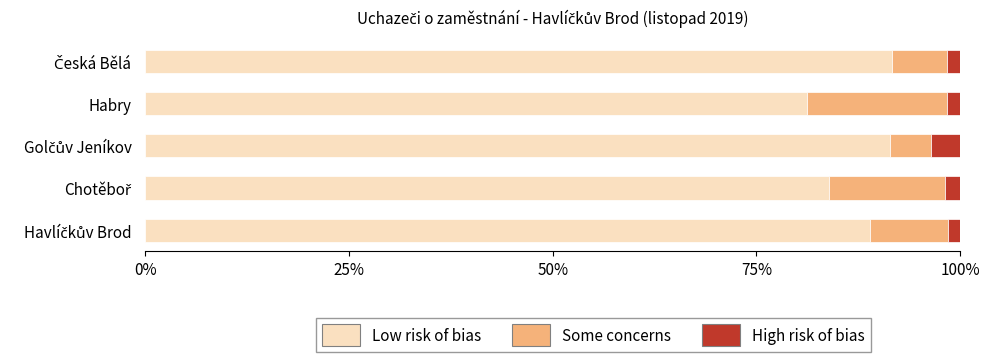

What are all the series names shown in the legend?

Low risk of bias, Some concerns, High risk of bias